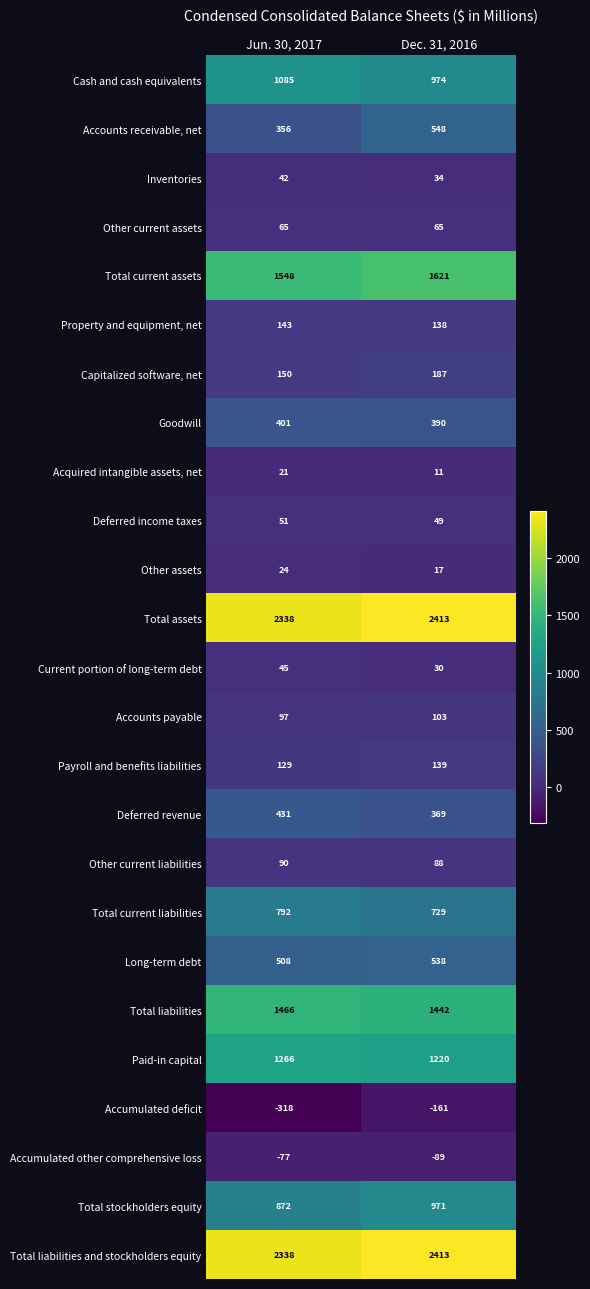

Which series has the widest spread of values?

Accounts receivable, net